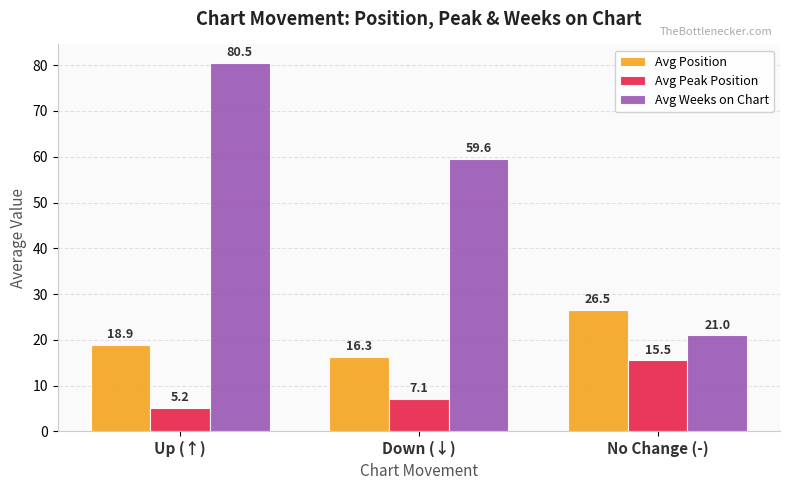

What is the difference between the maximum and minimum values in the Avg Weeks on Chart series?

59.5